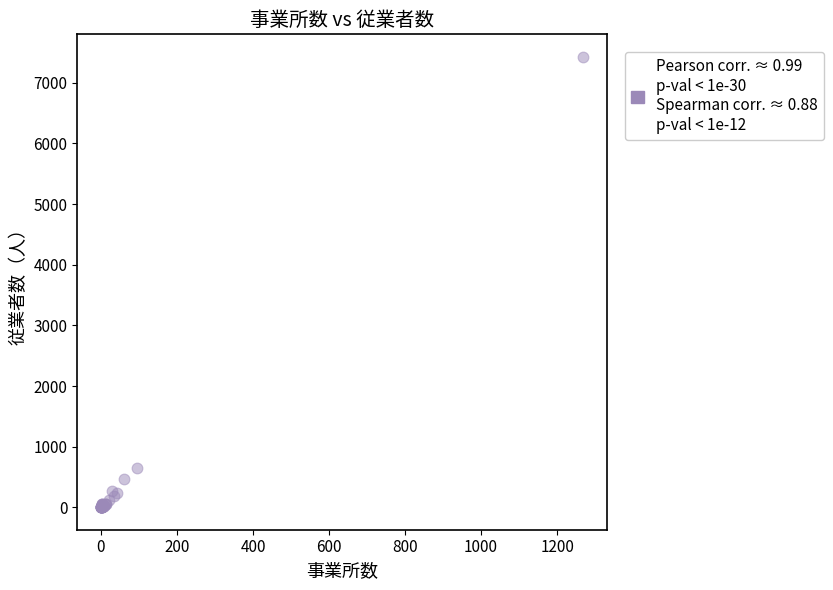

What Y value in the scatter plot is closest to 3714?

655